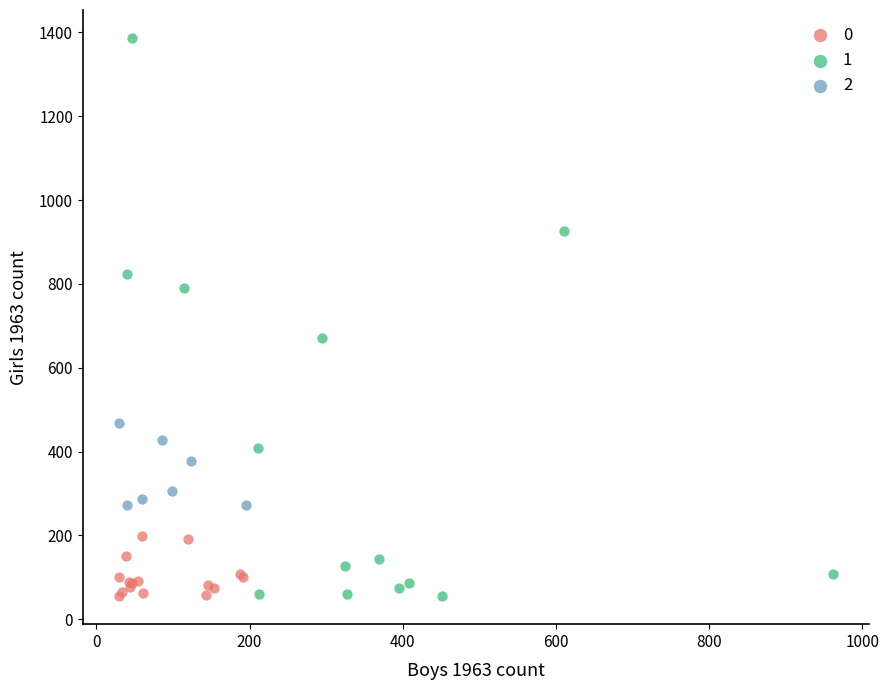

Which series reaches the maximum Y coordinate?

1